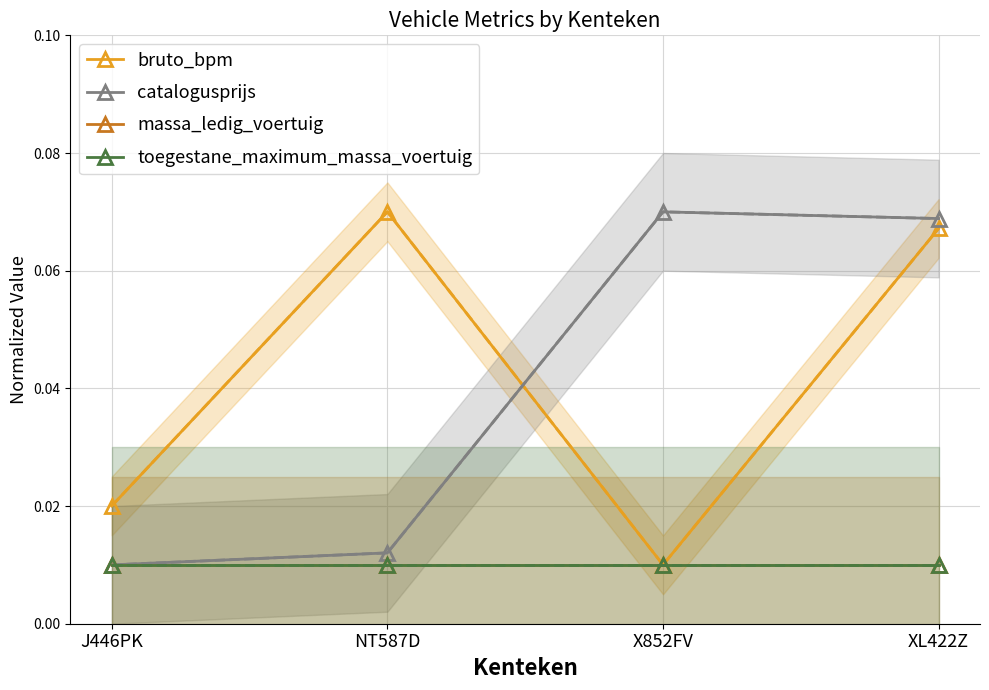

Which category has the lowest value across all series?

X852FV